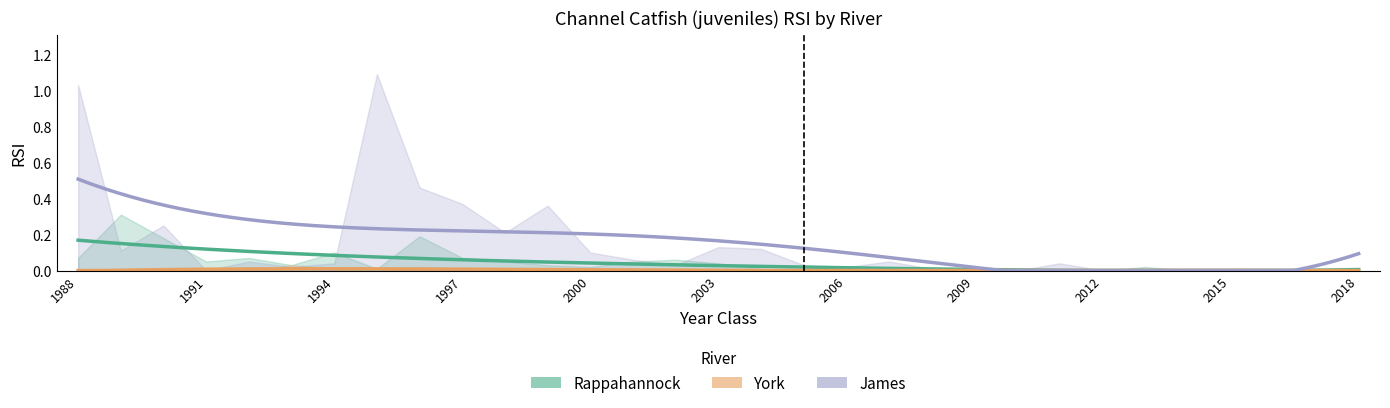

Is it true that York equals 0.0 at 1999?

True